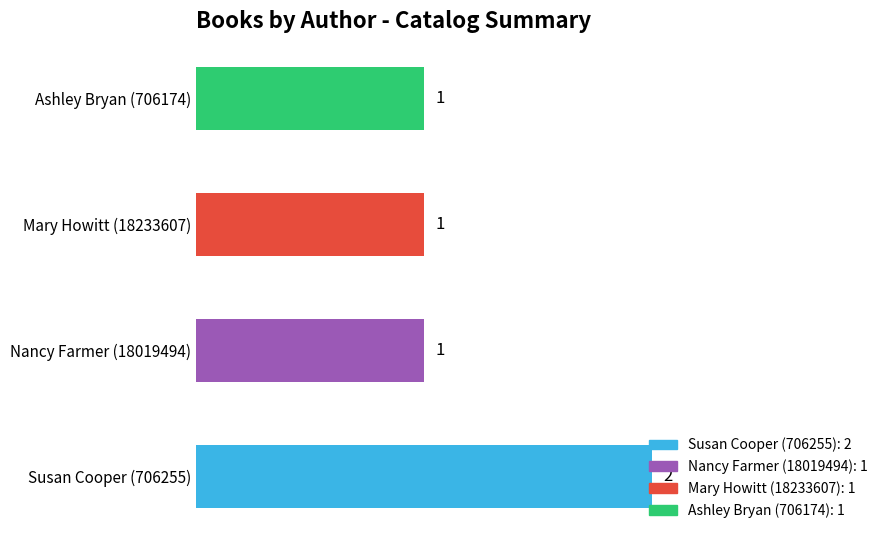

The value at Ashley Bryan (706174) is 0. True or false?

False